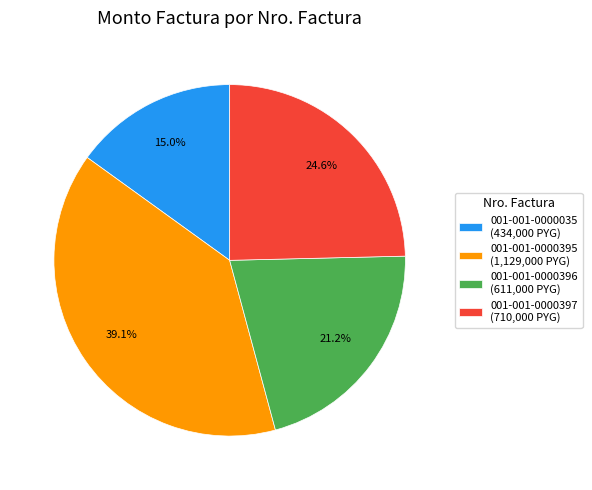

Is the sum of 001-001-0000397 and 001-001-0000035 greater than half?

No